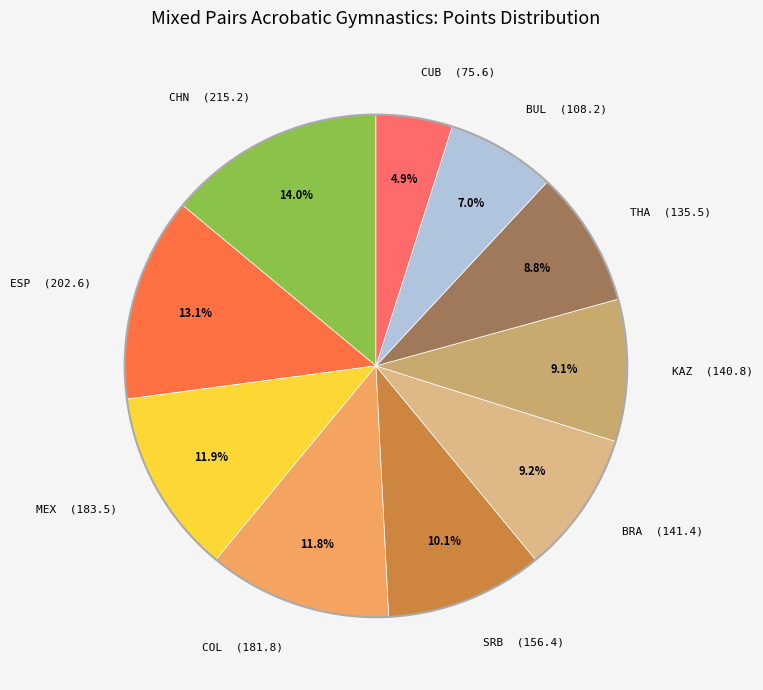

Combined, what portion of the pie is KAZ and MEX?

21.0%